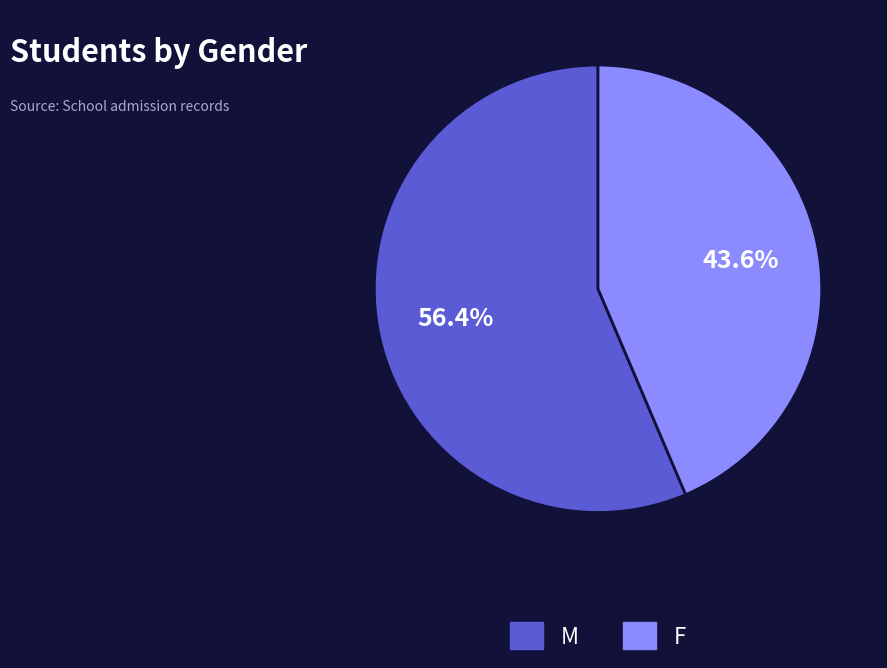

What is the total percentage of F and M?

100.0%